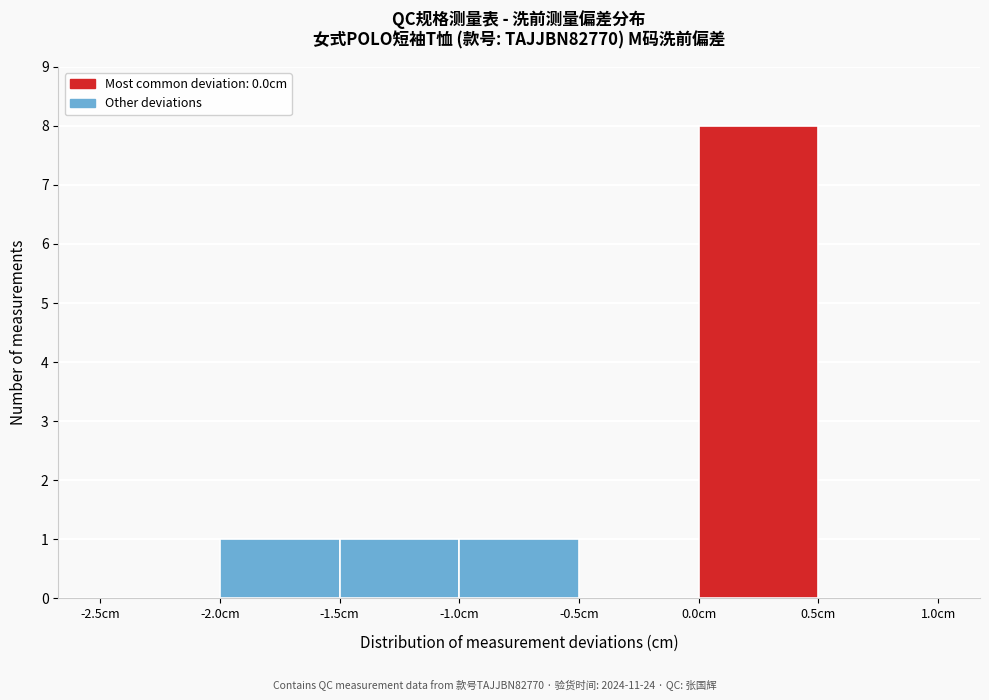

Reading left to right, transcribe this chart: for each bar, give the range it covers on the x-axis and its height. The values are not printed on the chart, so give them approximately, as read against the axis.

-2.5 to -2.0: 0
-2.0 to -1.5: 1
-1.5 to -1.0: 1
-1.0 to -0.5: 1
-0.5 to 0.0: 0
0.0 to 0.5: 8
0.5 to 1.0: 0